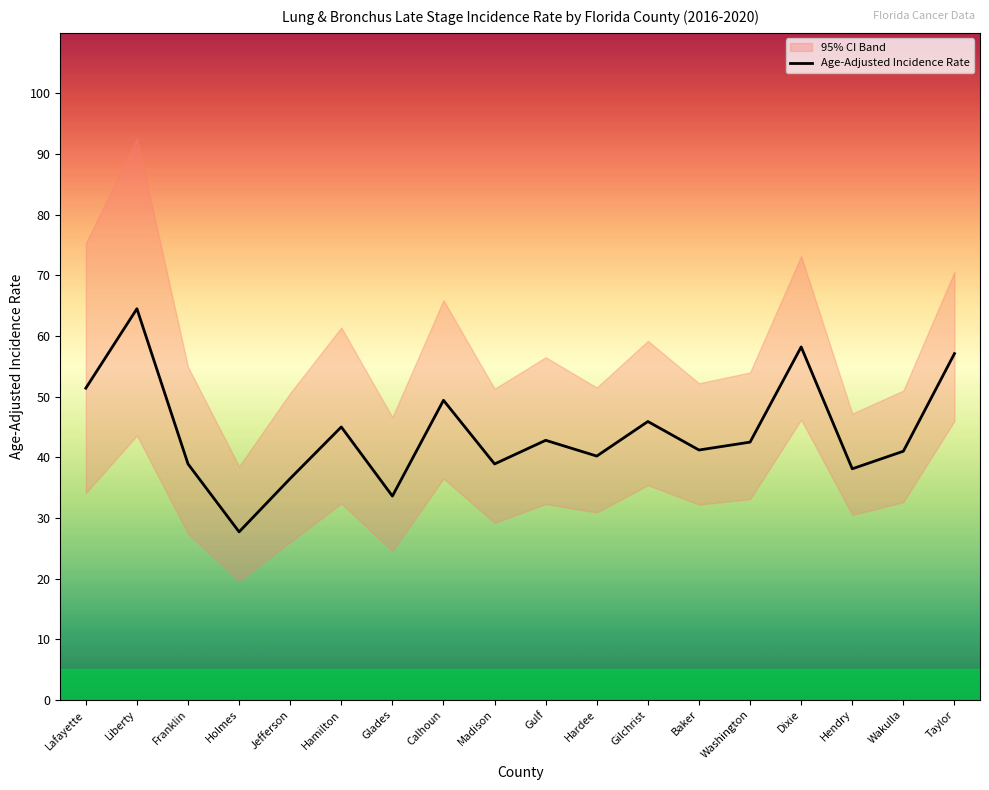

What is the label of the 3rd point from the left?

Franklin